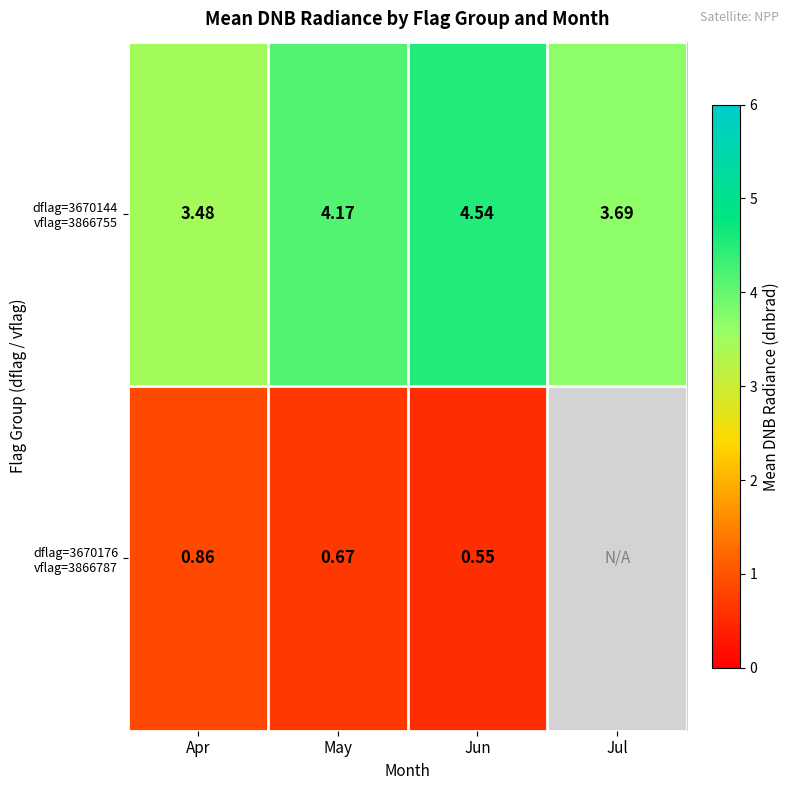

Which series has the largest range (max minus min)?

dflag=3670144 vflag=3866755